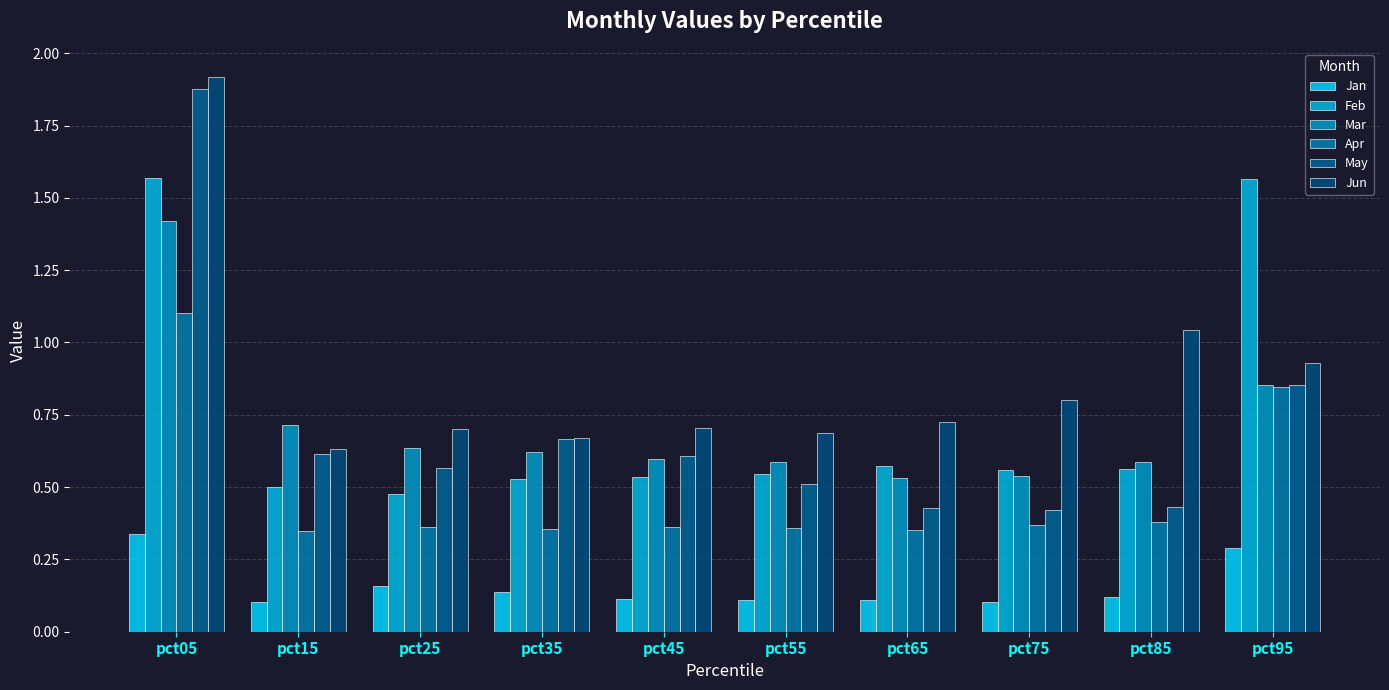

What is the lowest value of the Mar series?

0.5